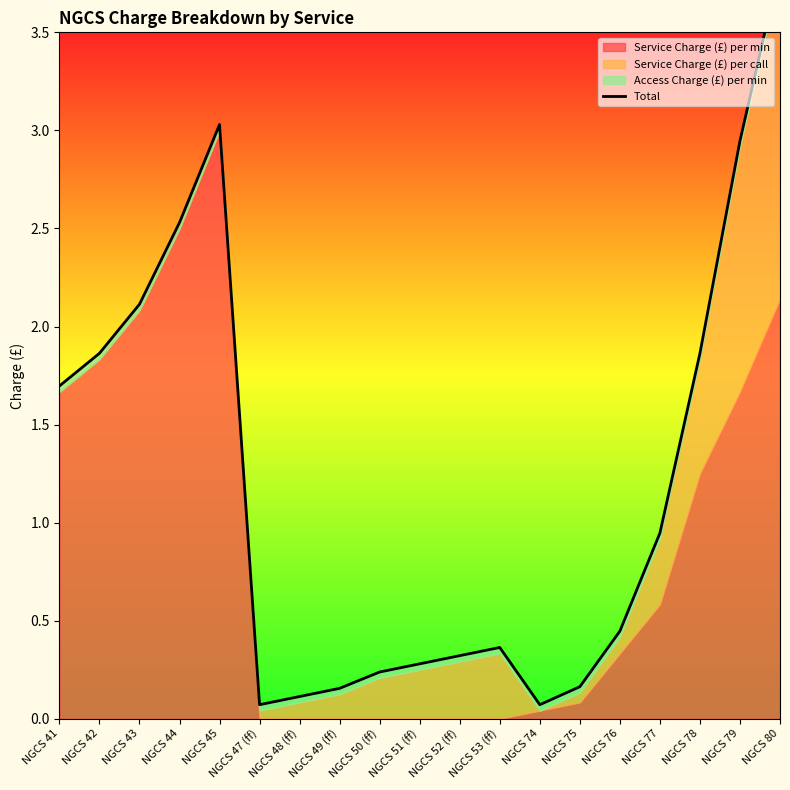

What is the change in value from NGCS 44 to NGCS 52 (ff)?

-2.2